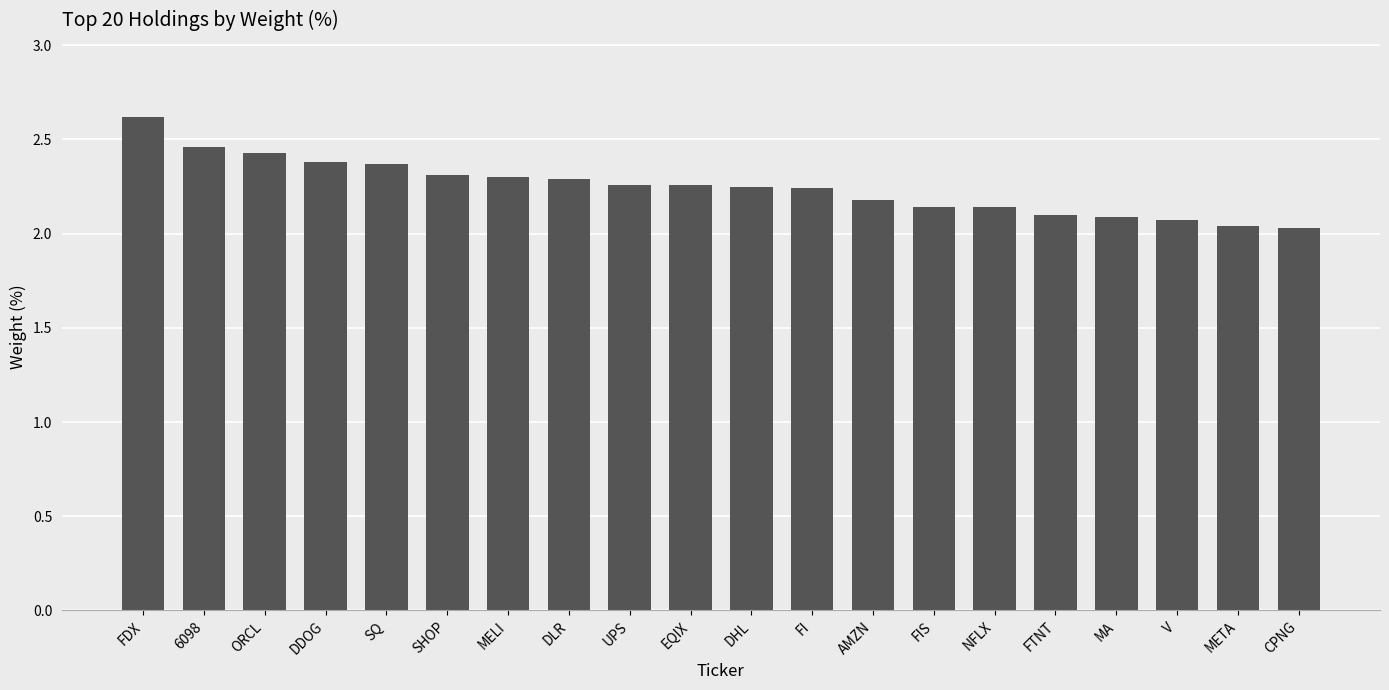

What is the maximum value shown in the chart?

2.6